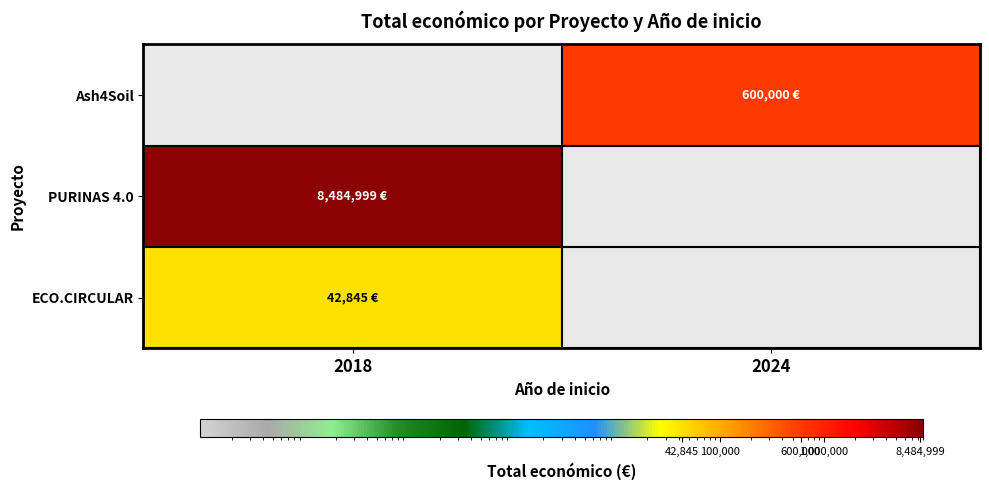

Rank the series by their average value, from highest to lowest.

Ash4Soil, PURINAS 4.0, ECO.CIRCULAR